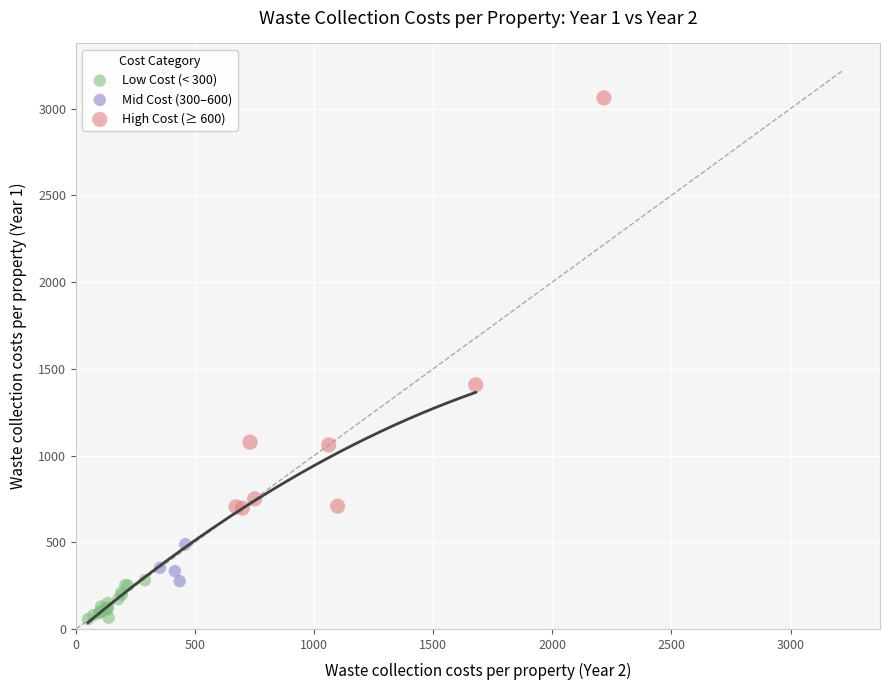

Which series reaches the minimum Y coordinate?

Low Cost (< 300)